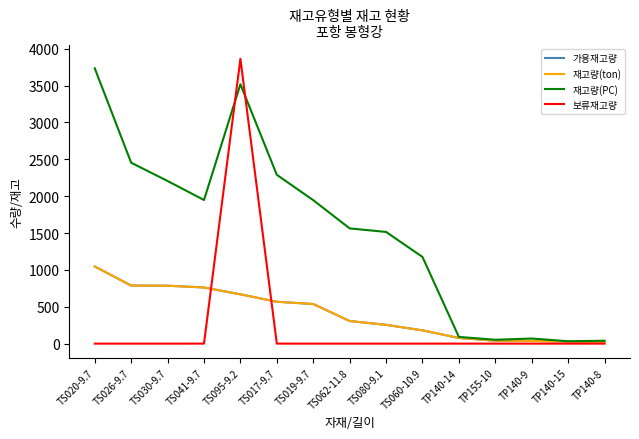

Does the chart display data point markers on the line(s)?

No